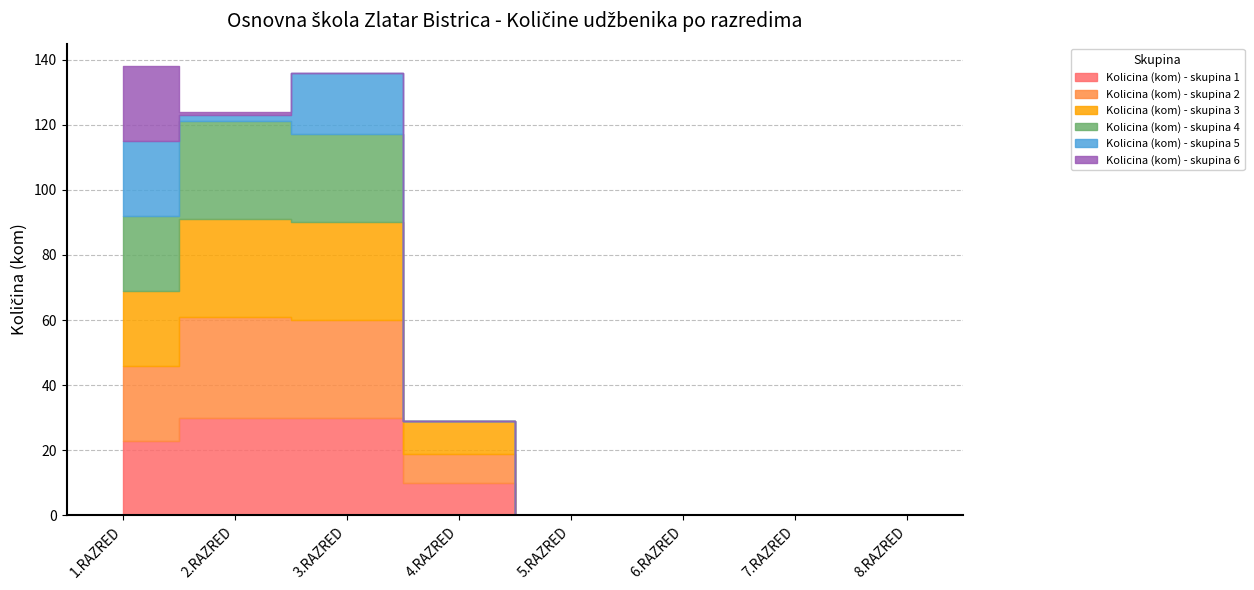

The Kolicina (kom) - skupina 1 series shows 10 at 4.RAZRED. True or false?

True